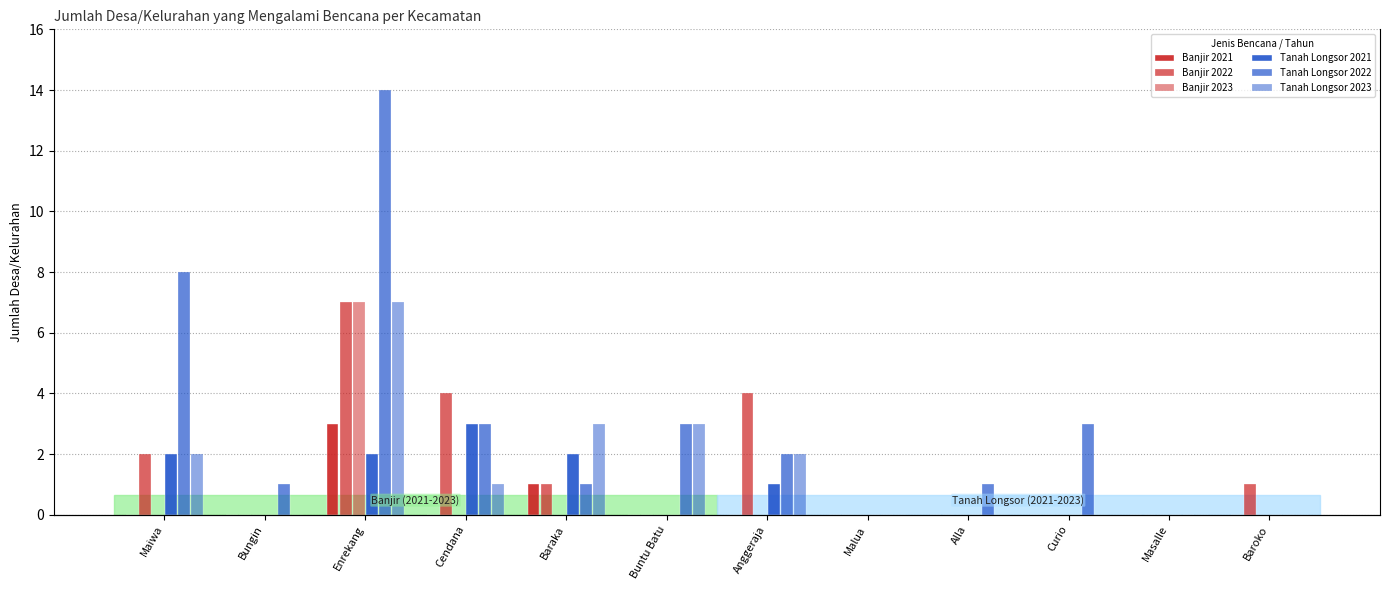

Reading left to right, what are all the values shown in this chart?

Banjir 2021: 0	0	3	0	1	0	0	0	0	0	0	0
Banjir 2022: 2	0	7	4	1	0	4	0	0	0	0	1
Banjir 2023: 0	0	7	0	0	0	0	0	0	0	0	0
Tanah Longsor 2021: 2	0	2	3	2	0	1	0	0	0	0	0
Tanah Longsor 2022: 8	1	14	3	1	3	2	0	1	3	0	0
Tanah Longsor 2023: 2	0	7	1	3	3	2	0	0	0	0	0